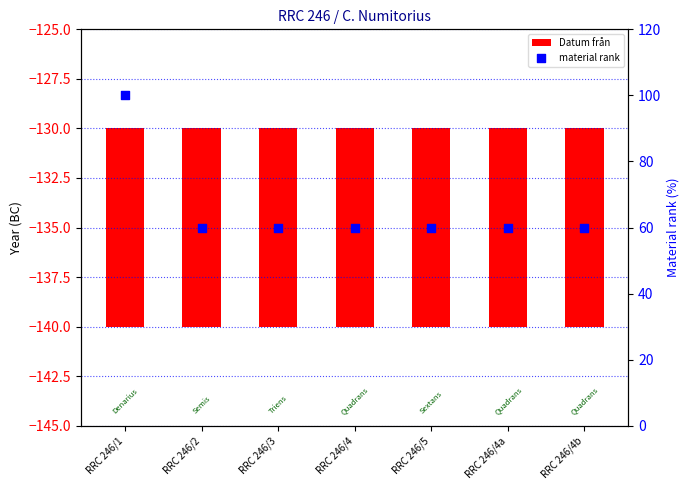

Which series has the largest Y range (max minus min)?

material rank